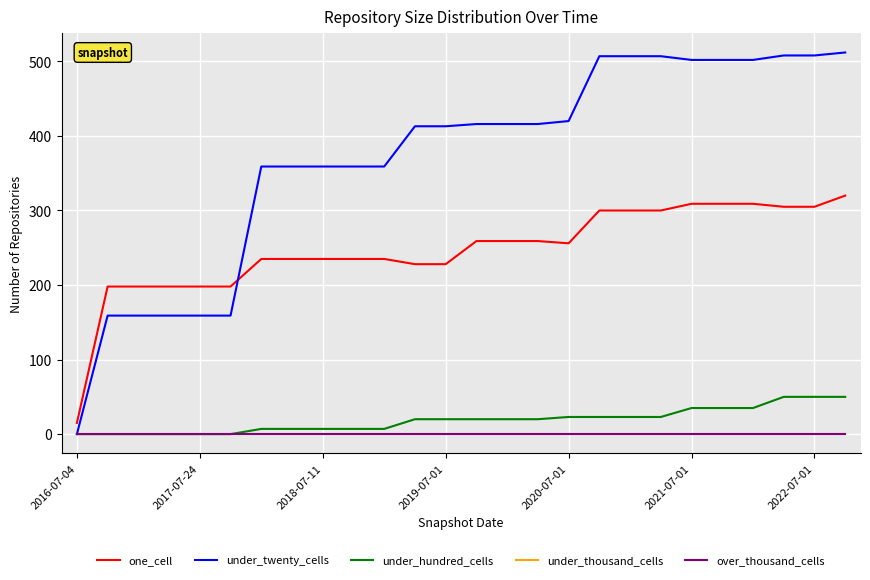

What is the average value of the one_cell series?

247